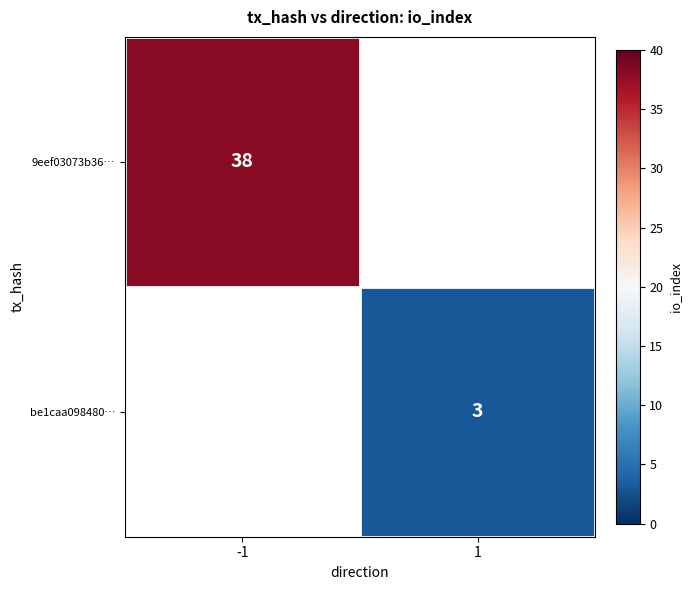

What is the smallest value displayed?

3.0